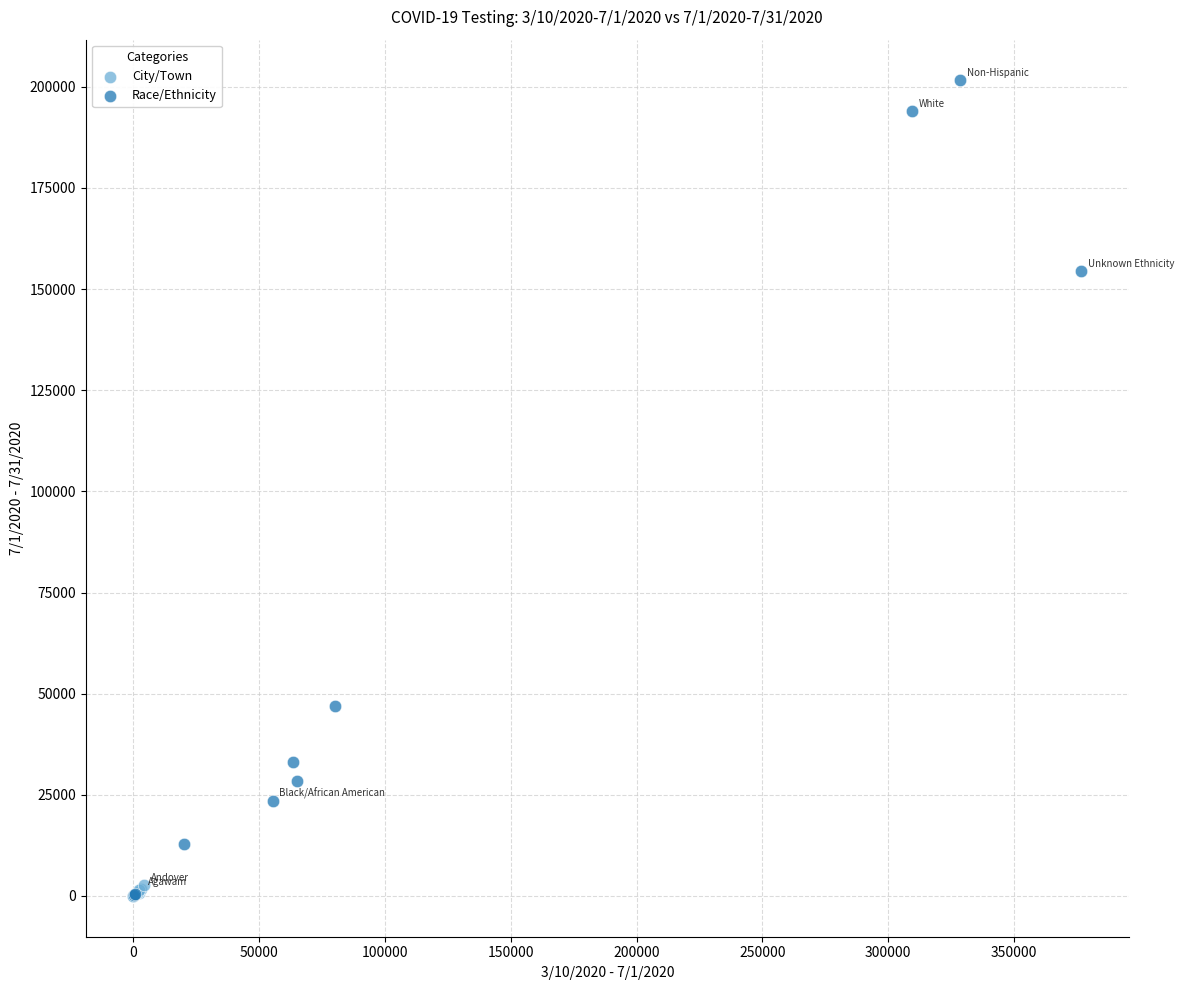

Which series contains the highest Y value?

Race/Ethnicity